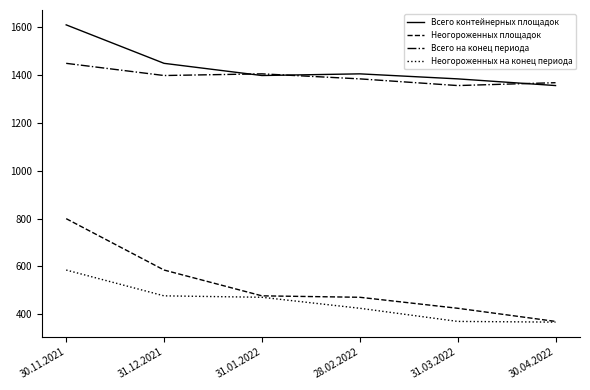

What is the total value across all series at 30.04.2022?

3463